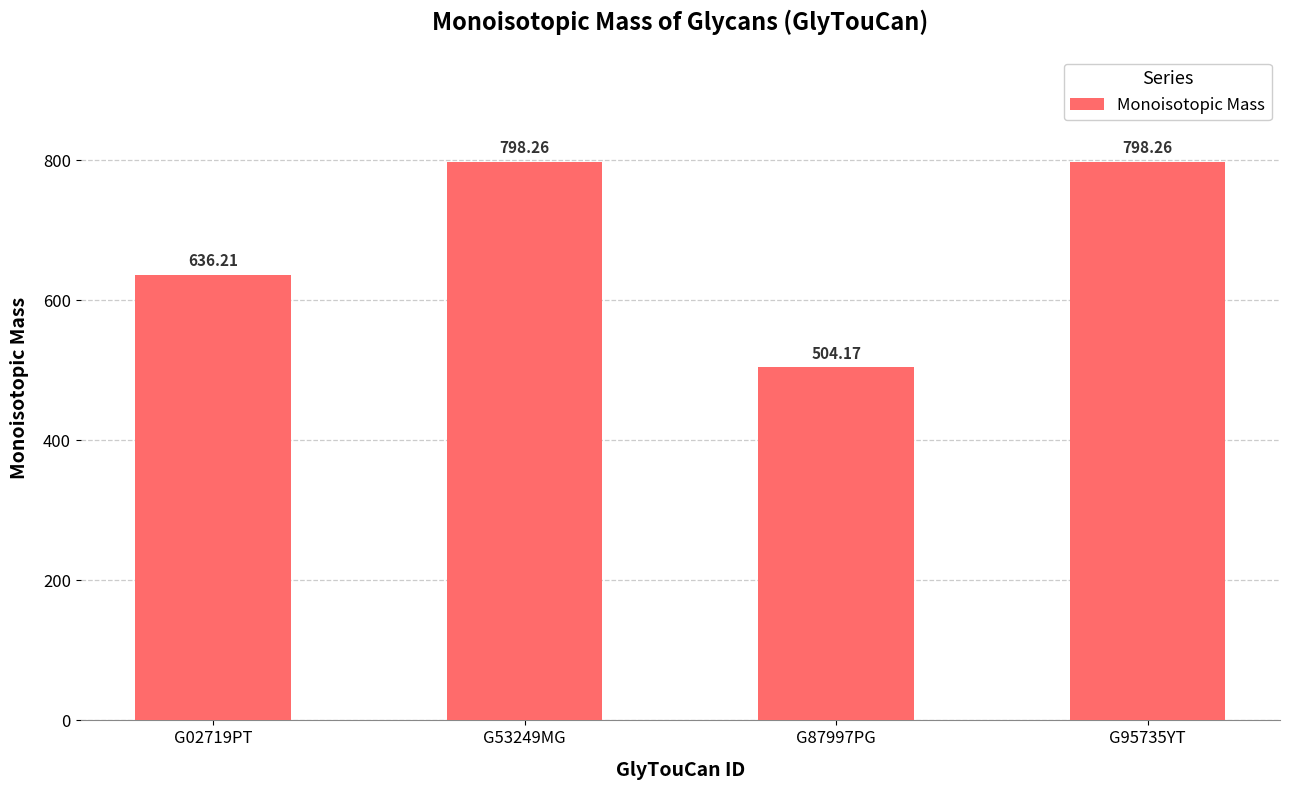

At which label does the data first exceed 798?

G53249MG